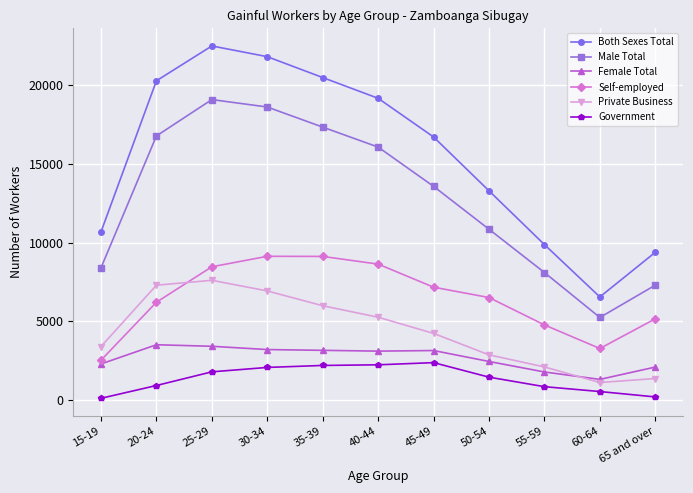

List the series in order of their peak value, highest first.

Both Sexes Total, Male Total, Self-employed, Private Business, Female Total, Government